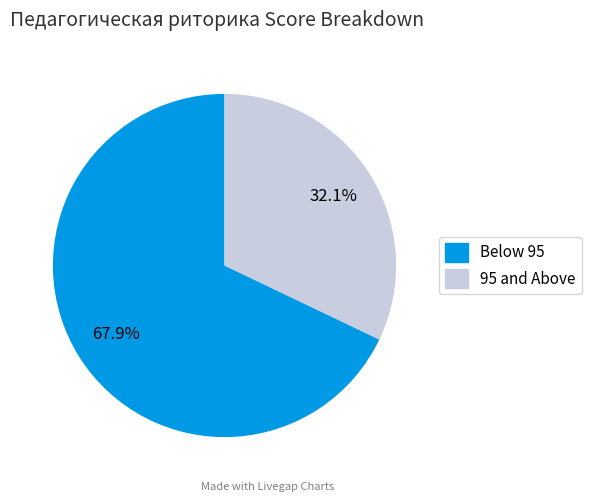

Is there a majority slice in this chart?

Yes